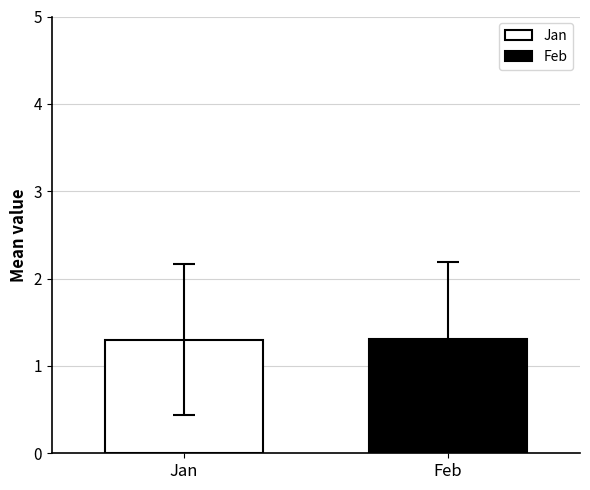

What is the highest value of the Jan series?

1.3